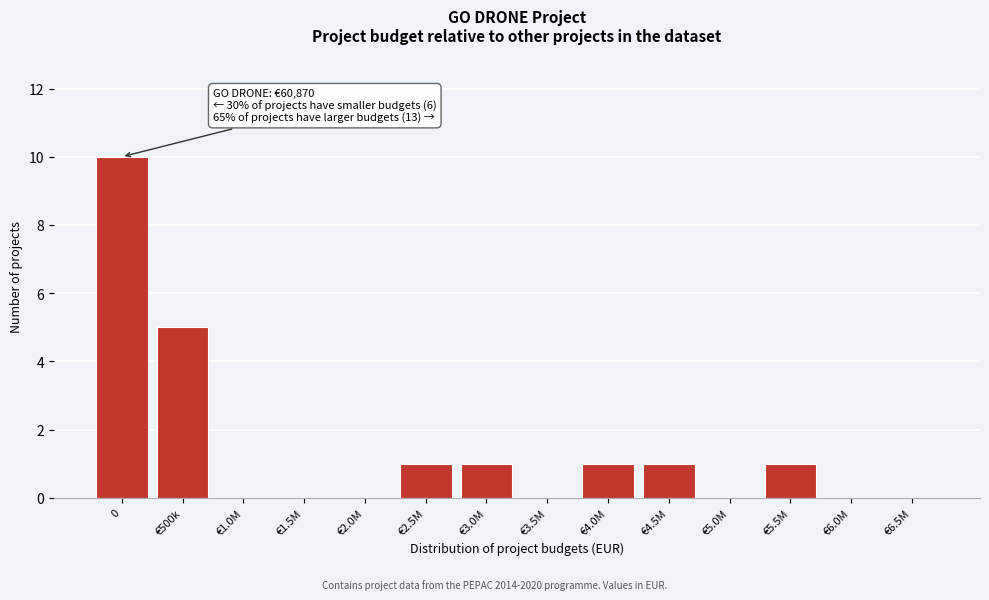

Reading left to right, what are all the values shown in this chart?

0=10	€500k=5	€1.0M=0	€1.5M=0	€2.0M=0	€2.5M=1	€3.0M=1	€3.5M=0	€4.0M=1	€4.5M=1	€5.0M=0	€5.5M=1	€6.0M=0	€6.5M=0